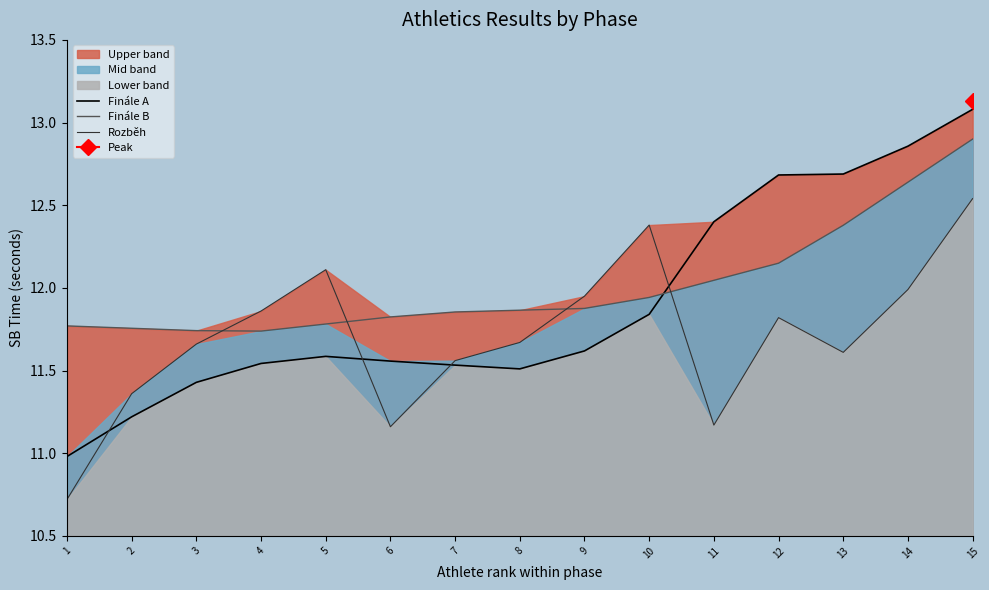

Which series has the widest spread of values?

Finále A